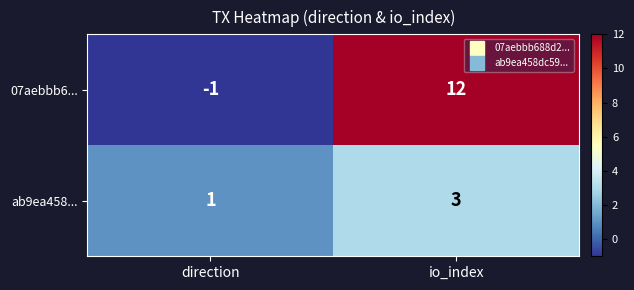

How many values in the ab9ea458... series are below 3?

1